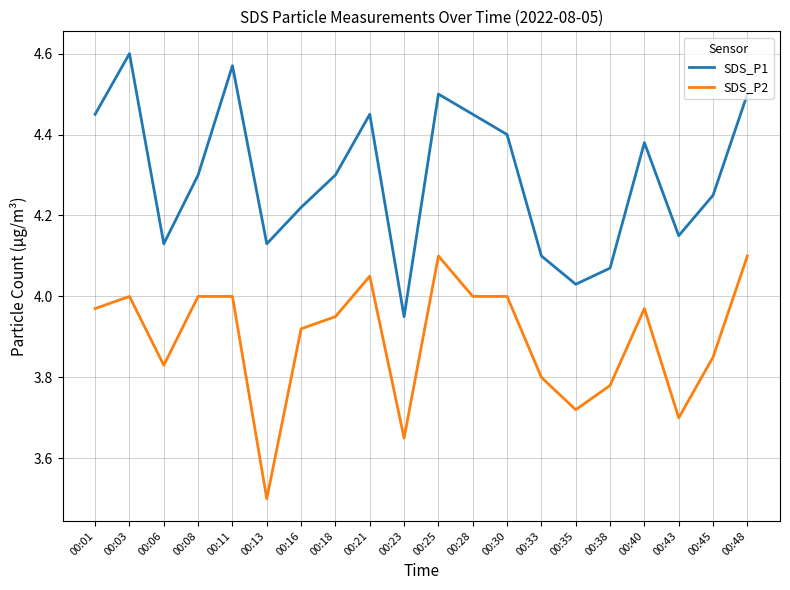

The SDS_P2 series shows 4.0 at 00:01. True or false?

True